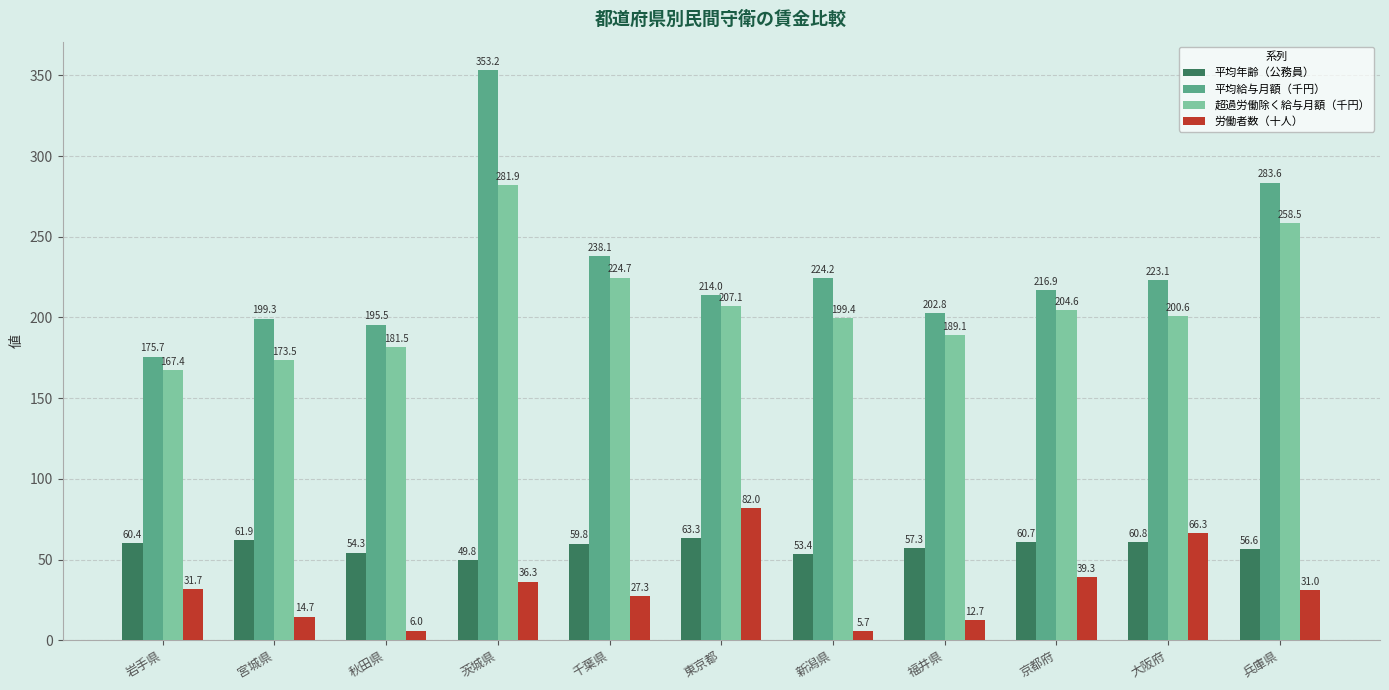

What are all the series names shown in the legend?

平均年齢（公務員）, 平均給与月額（千円）, 超過労働除く給与月額（千円）, 労働者数（十人）